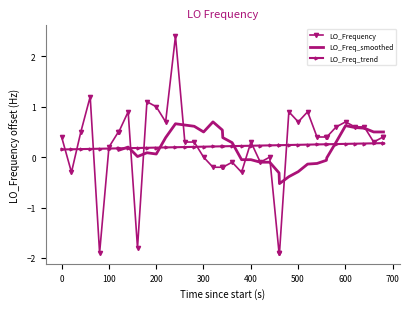

True or false: LO_Frequency has more than 1 points higher than both neighbors.

True